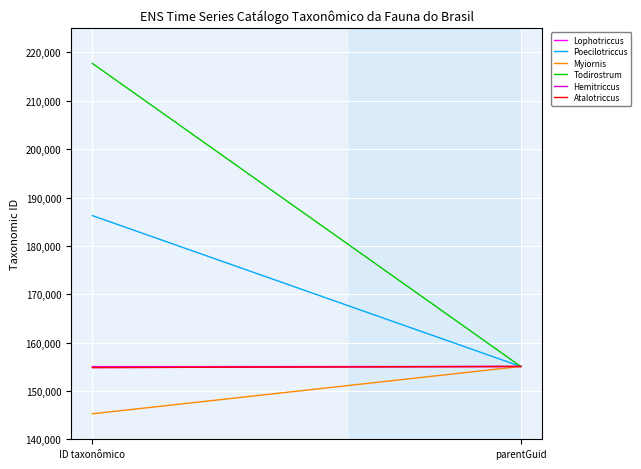

How many distinct data groups are displayed?

6